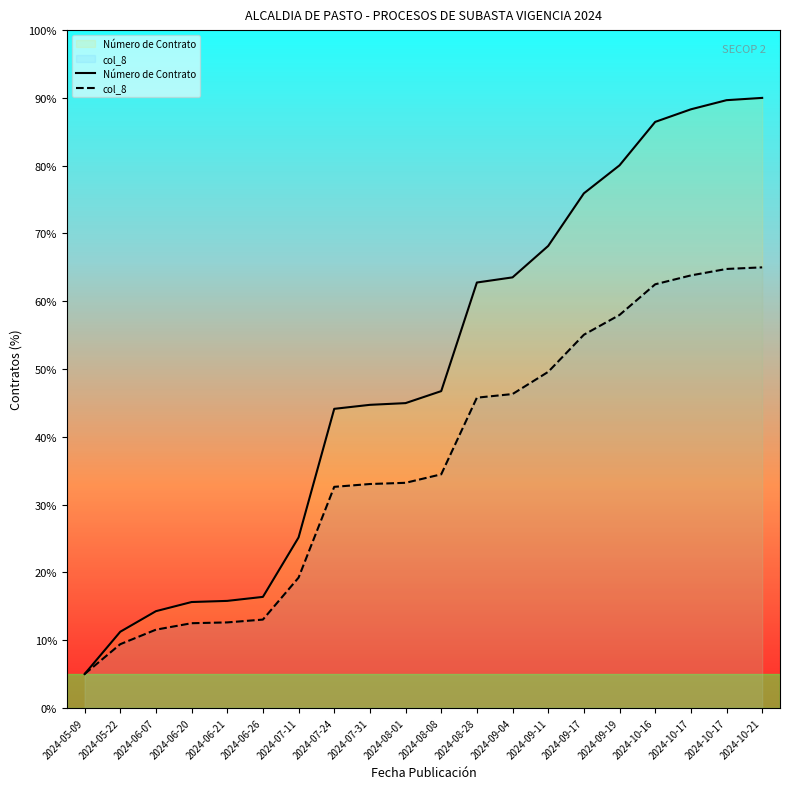

Is this an area chart (filled region under the line)?

No